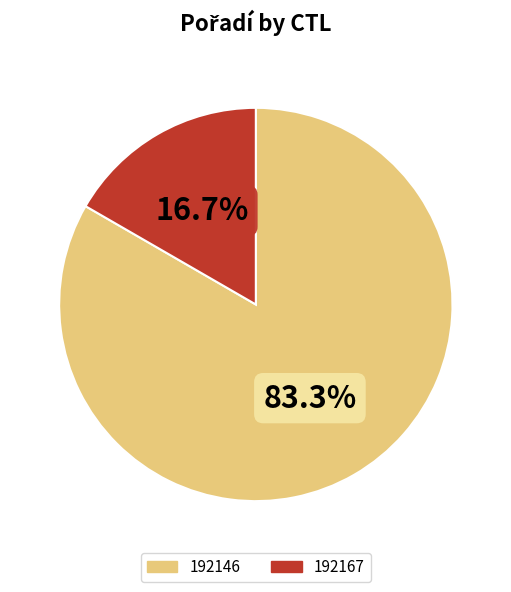

Do 192146 and 192167 together represent more than half of the pie?

Yes